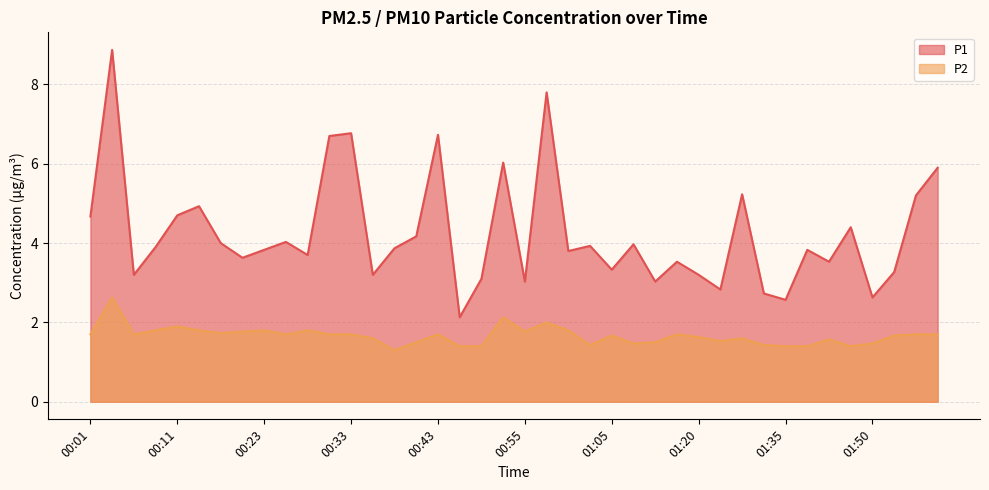

At how many categories does at least one series exceed 7?

2